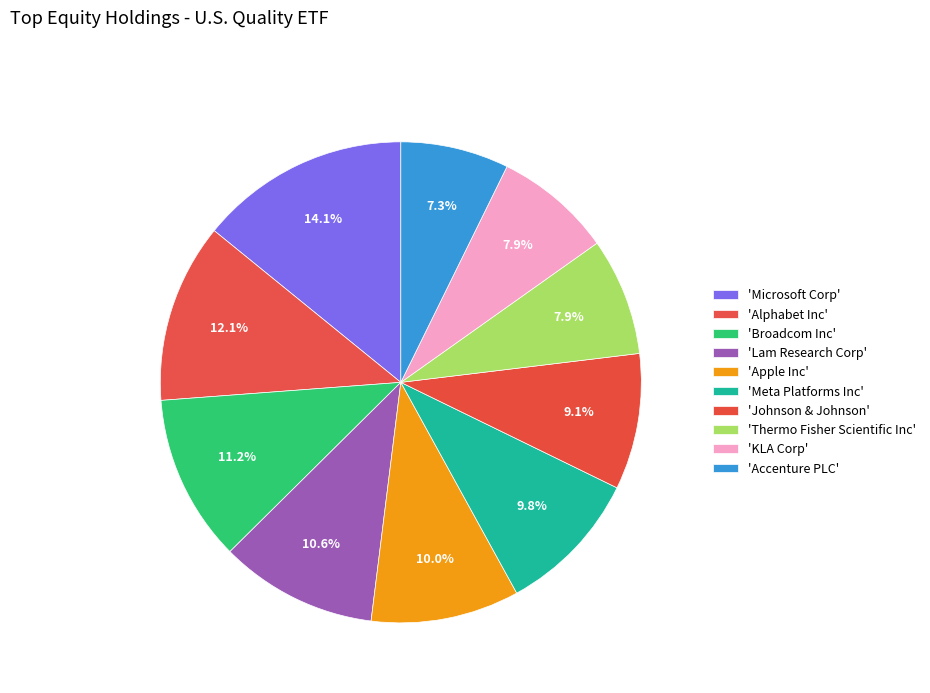

Which slice is the smallest?

Accenture PLC